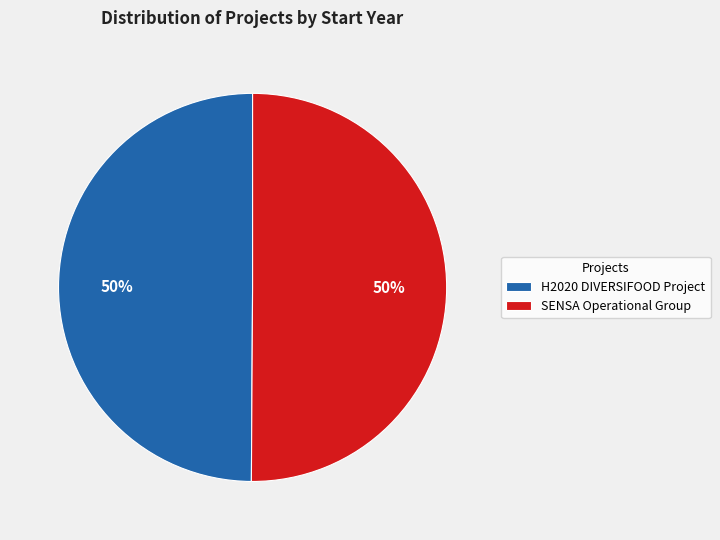

What is the ratio of the value at SENSA Operational Group to the value at H2020 DIVERSIFOOD Project?

1.0